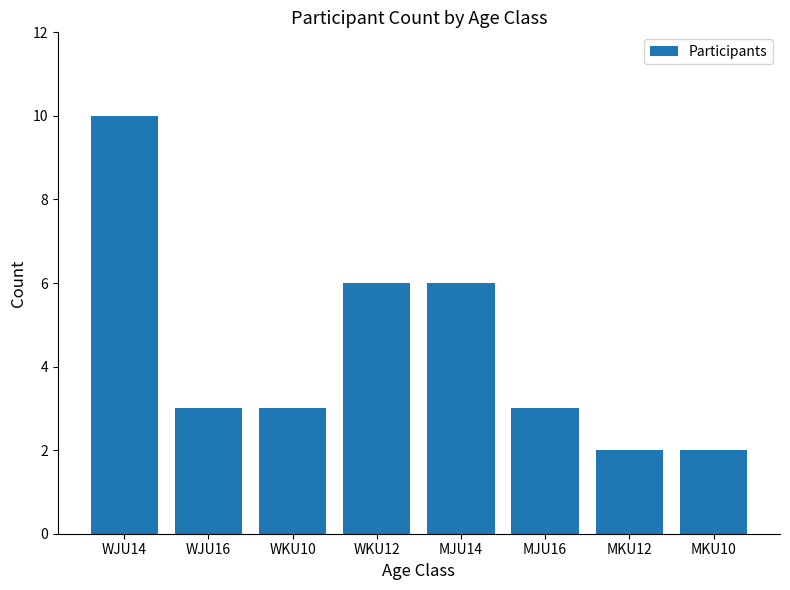

What is the greatest value displayed?

10